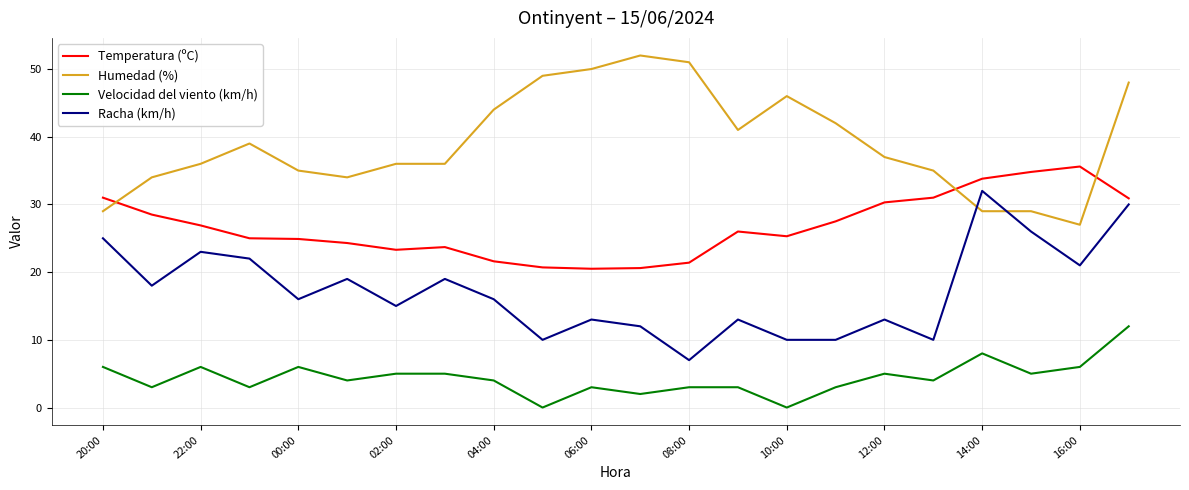

Rank the series by their average value, from highest to lowest.

Humedad (%), Temperatura (ºC), Racha (km/h), Velocidad del viento (km/h)